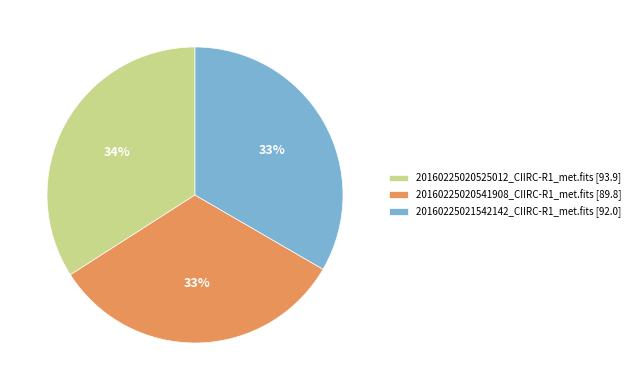

Do 20160225020525012_CIIRC-R1_met.fits and 20160225020541908_CIIRC-R1_met.fits together represent more than half of the pie?

Yes